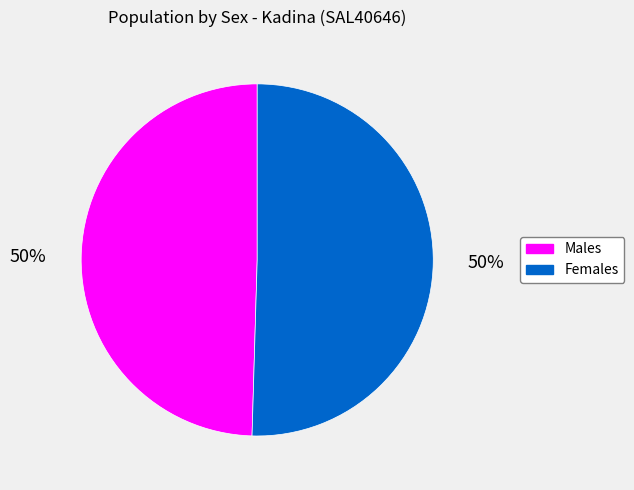

To the nearest percent, what percentage of the pie is Females?

50%